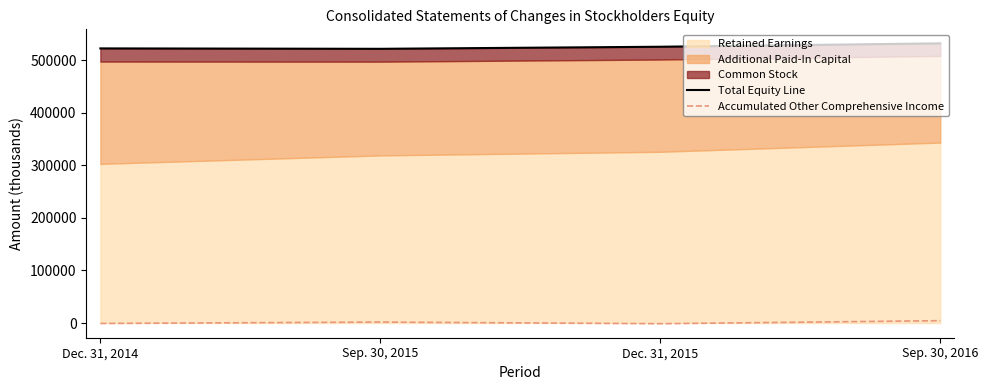

What is the label of the 4th point from the left?

Sep. 30, 2016